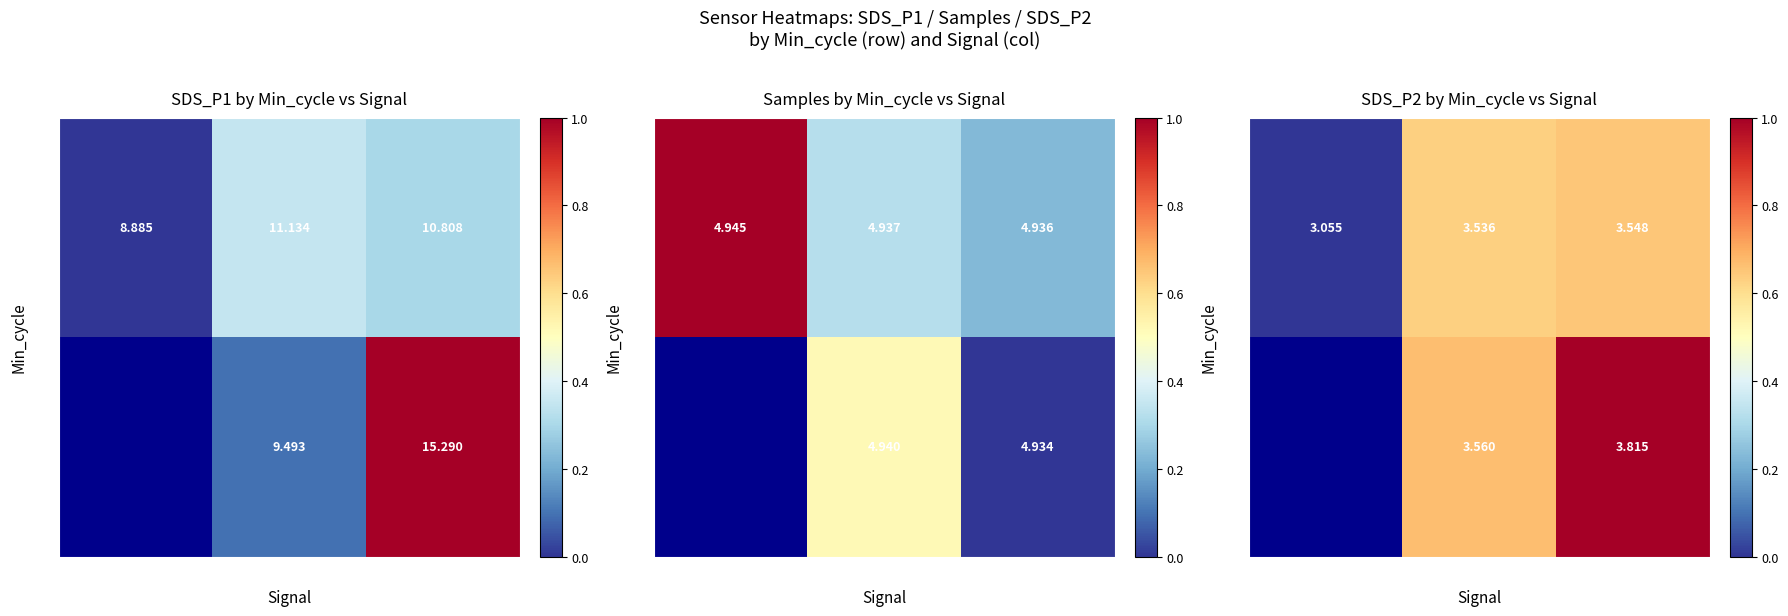

How many data points does each series have?

3